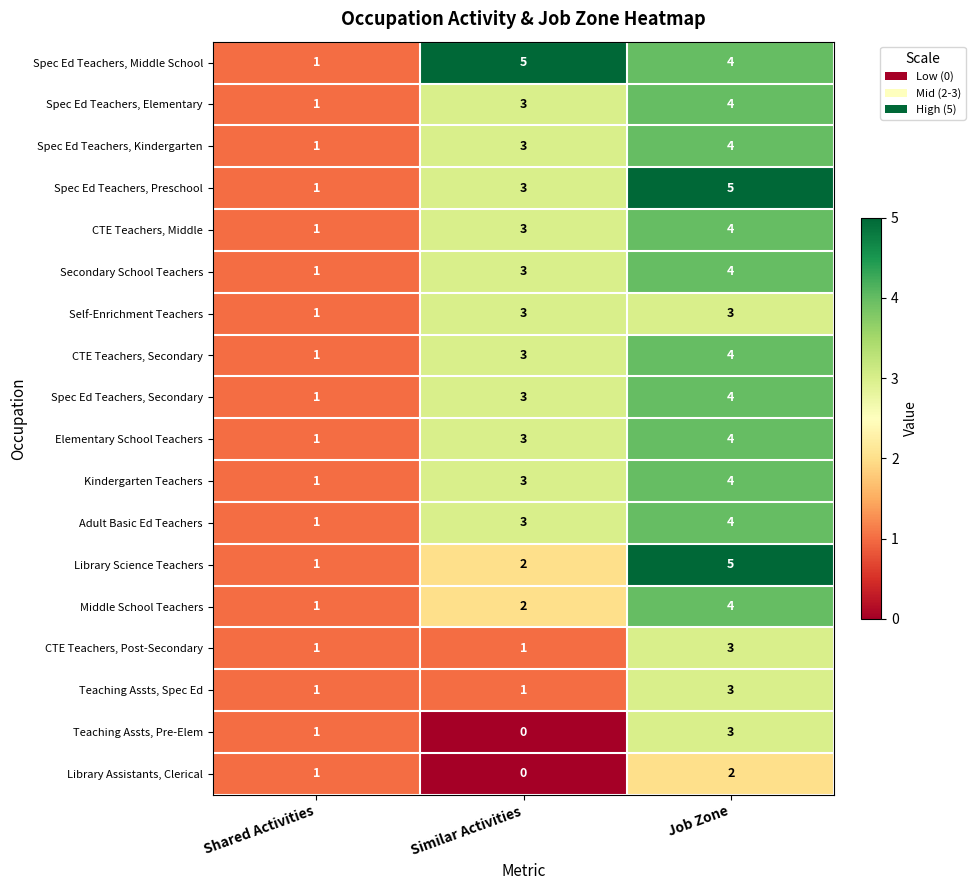

At which label is Adult Basic Ed Teachers closest to 2?

Shared Activities